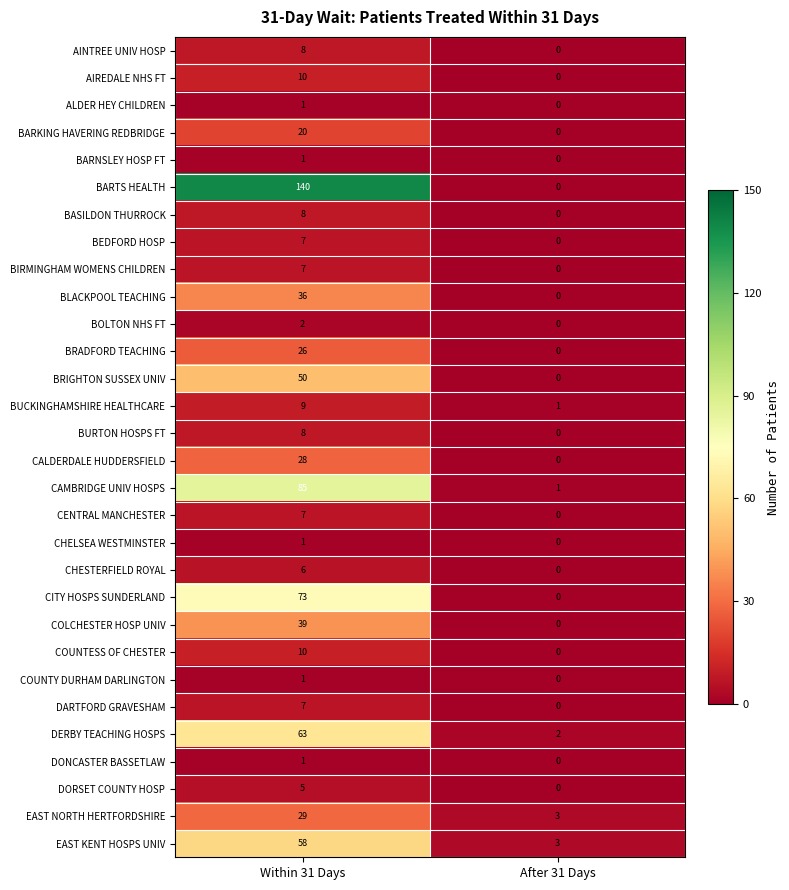

What is the difference between the COLCHESTER HOSP UNIV values at After 31 Days and Within 31 Days?

39